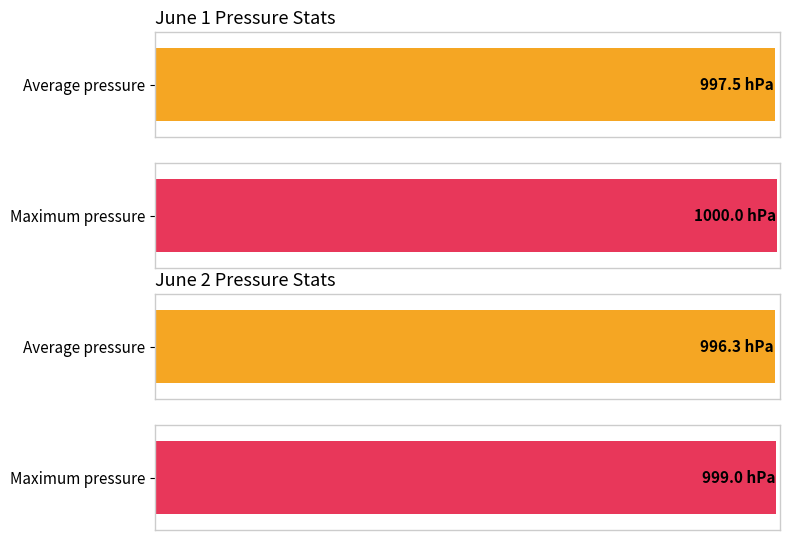

Does the chart contain any negative values?

No